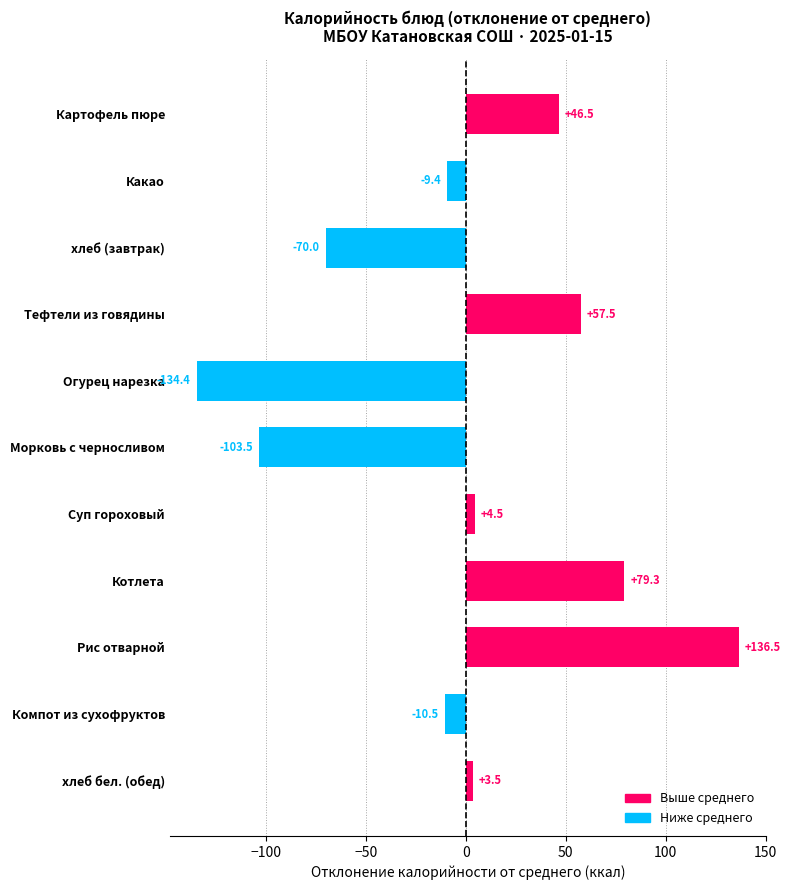

Reading bottom to top, transcribe all the data shown in this chart.

хлеб бел. (обед)=3.5	Компот из сухофруктов=-10.5	Рис отварной=136.5	Котлета=79.3	Суп гороховый=4.5	Морковь с черносливом=-103.5	Огурец нарезка=-134.4	Тефтели из говядины=57.5	хлеб (завтрак)=-70.0	Какао=-9.4	Картофель пюре=46.5